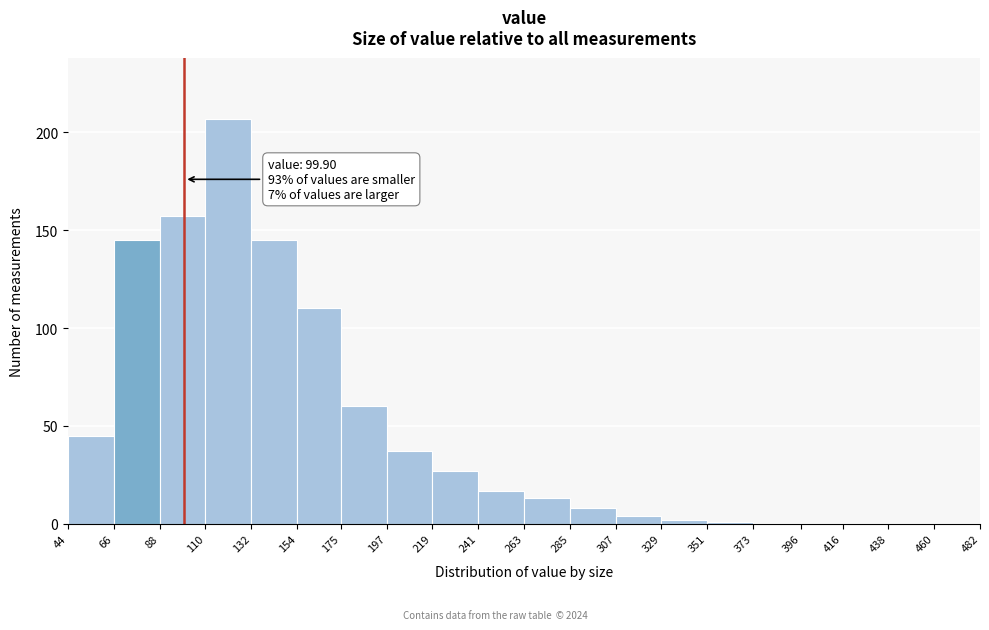

Which range on the x-axis has the tallest bar?

110 to 132